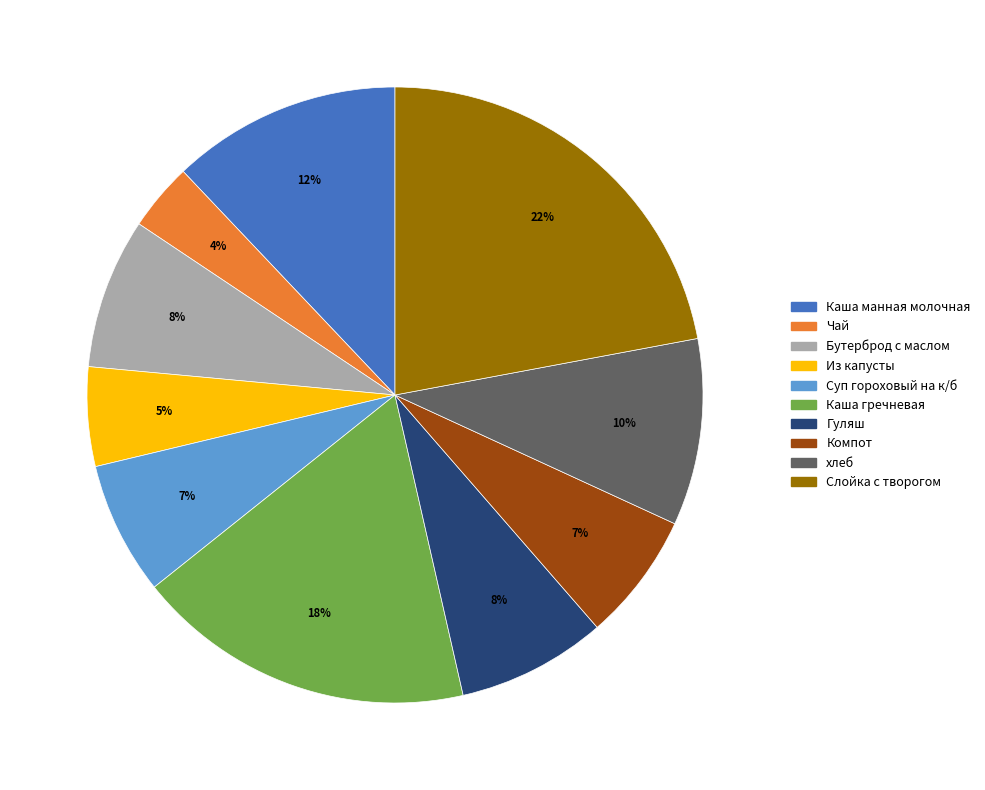

Does хлеб account for over 50% of the chart?

No